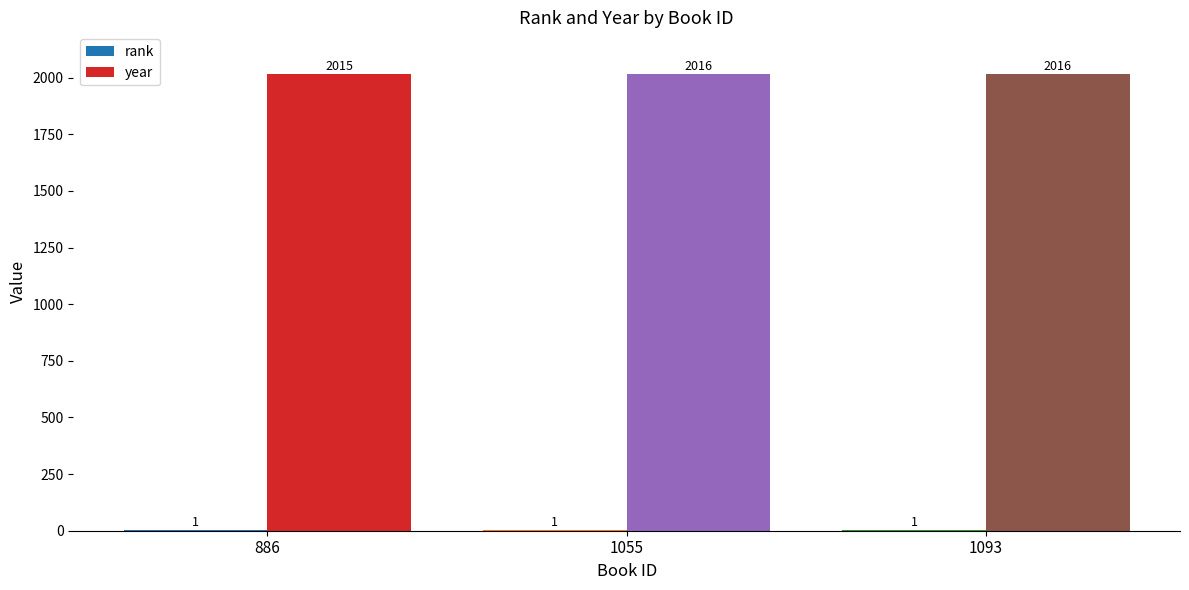

What is the total value across all series at 1055?

2017